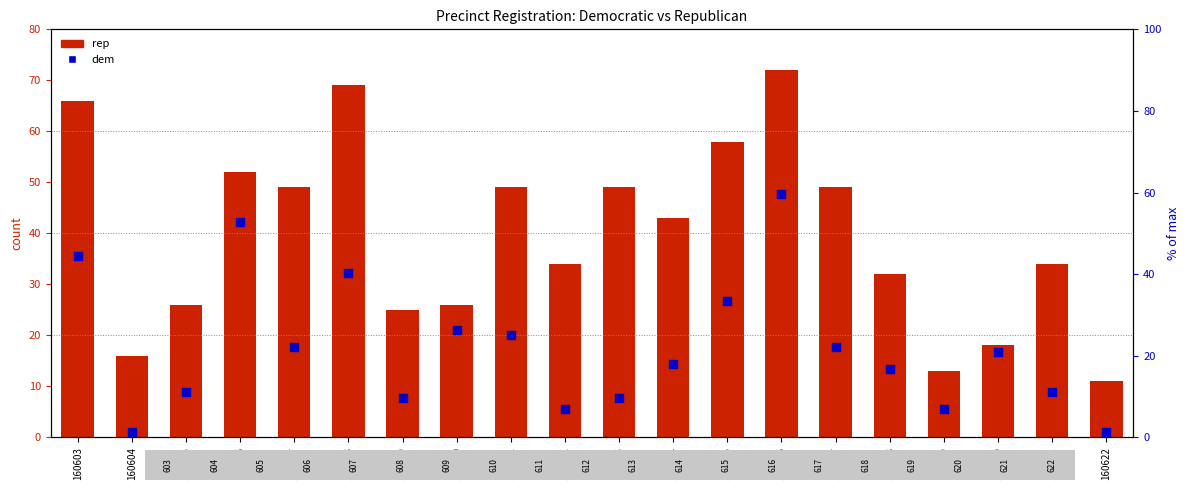

Which series contains the lowest Y value?

dem